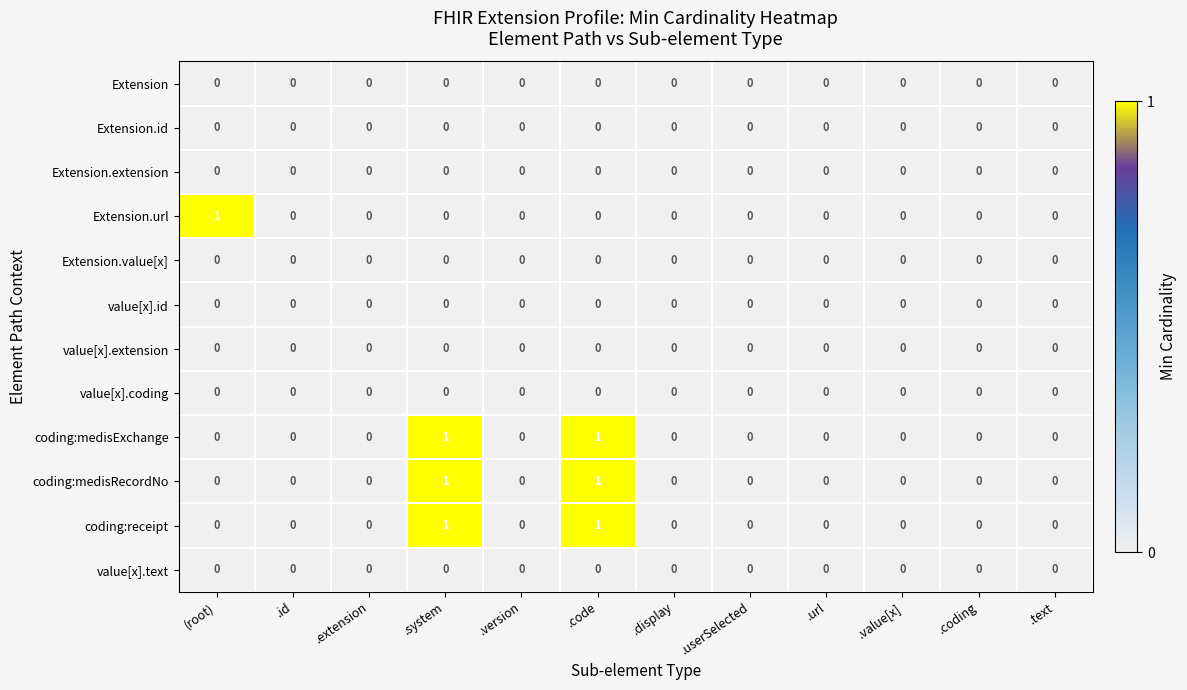

What is the total value across all series at .system?

3